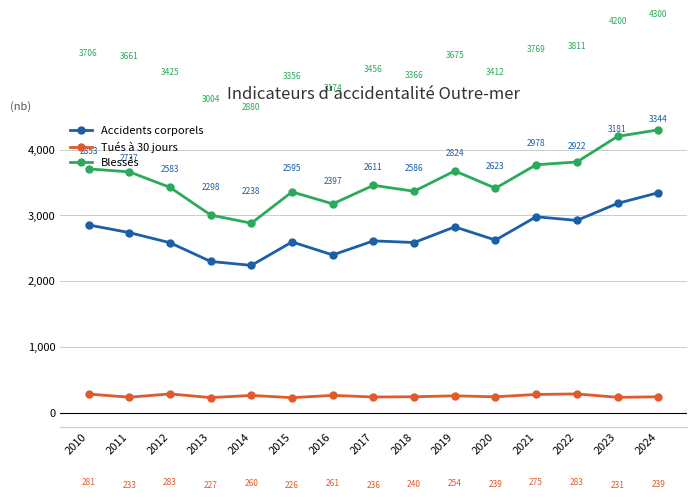

Rank the series at 2019 from lowest to highest value.

Tués à 30 jours, Accidents corporels, Blessés